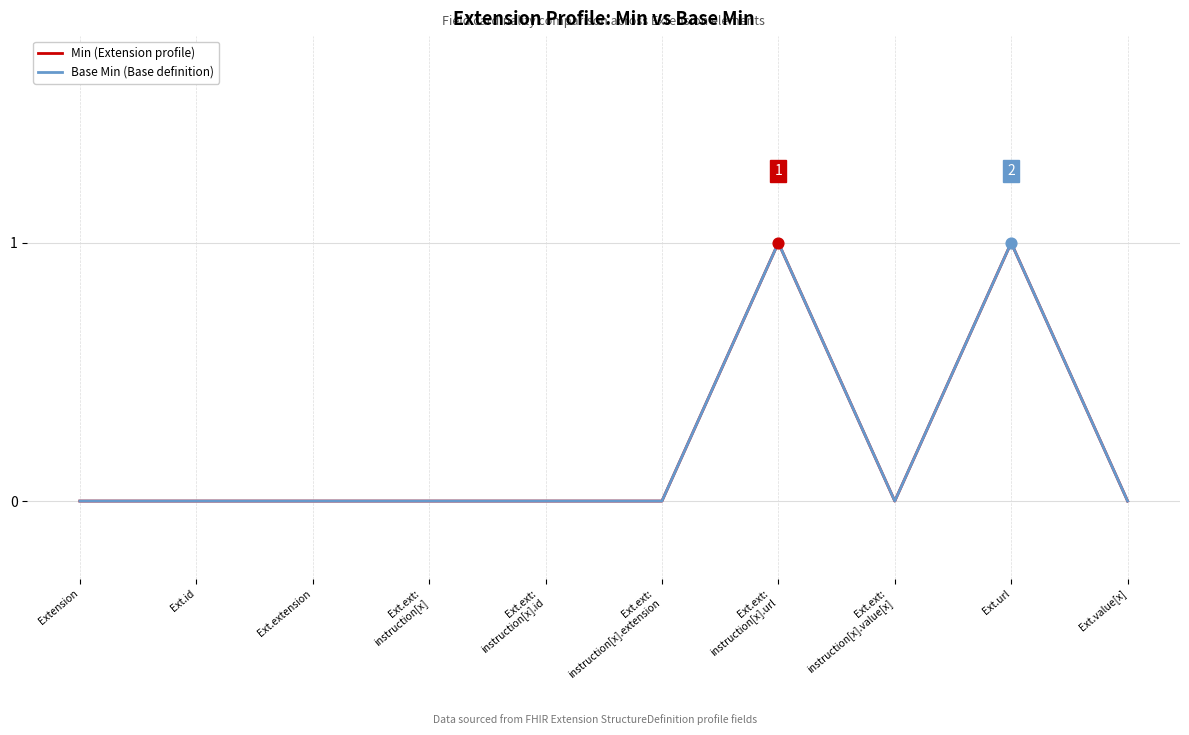

Is this an area chart (filled region under the line)?

No